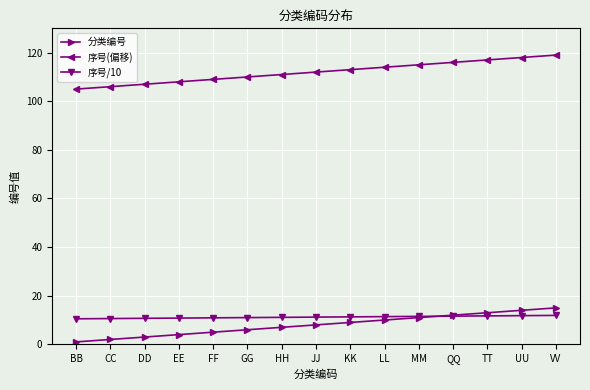

How many categories are shown in the chart?

15